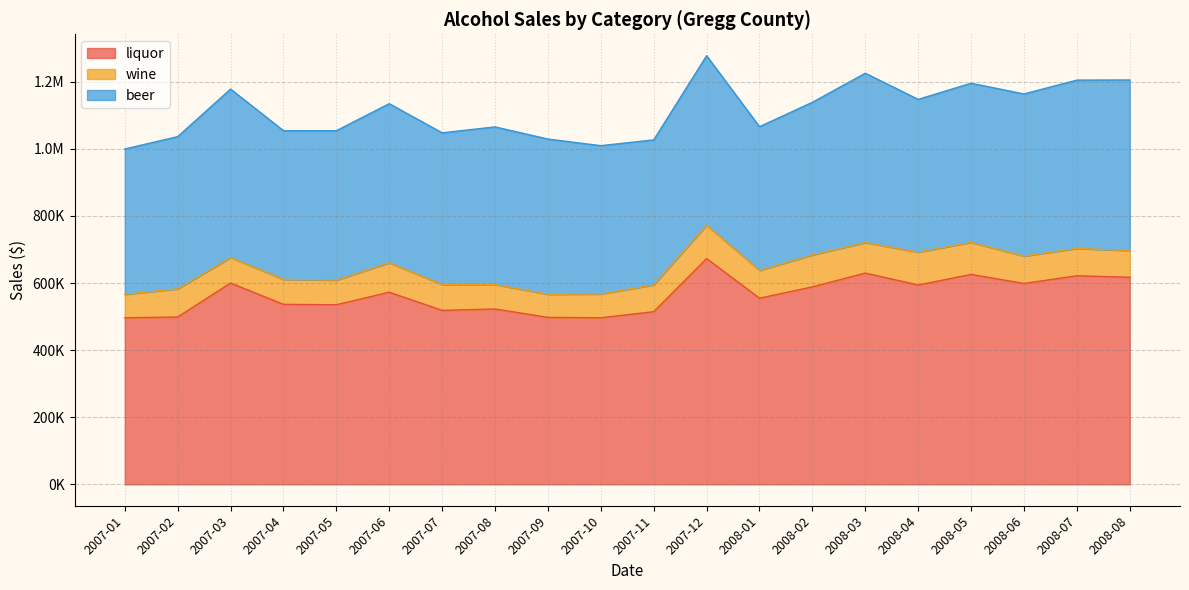

True or false: wine and beer intersect in this chart.

False